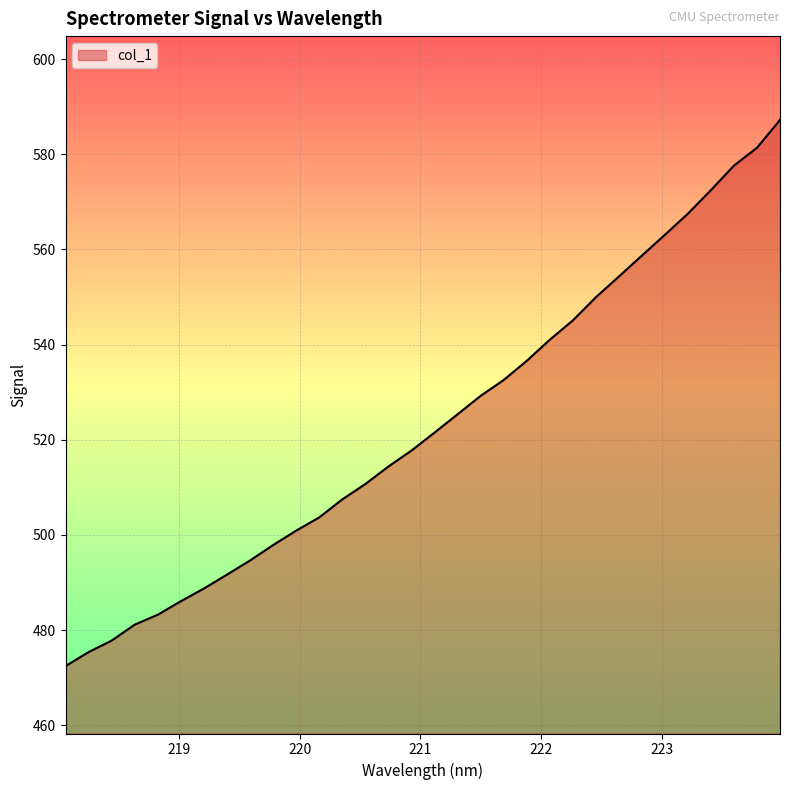

What is the greatest value displayed?

587.2